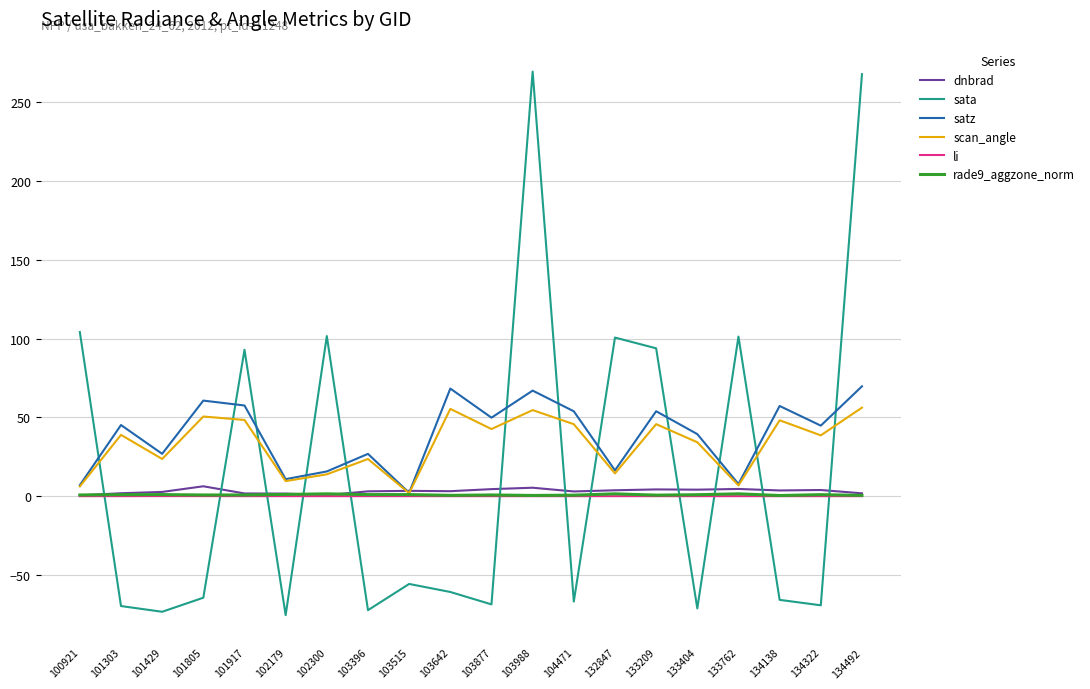

Between 103515 and 104471, which series saw the biggest shift?

satz